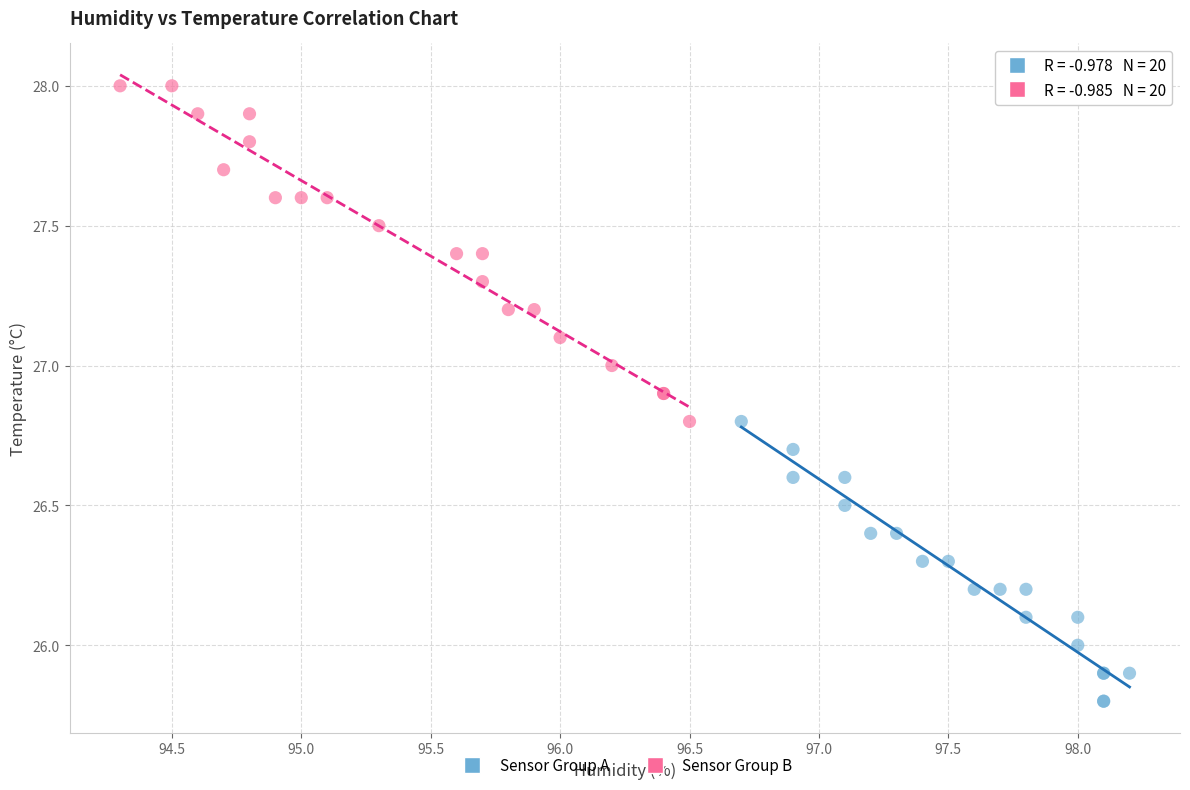

Which series contains the lowest Y value?

Sensor Group A